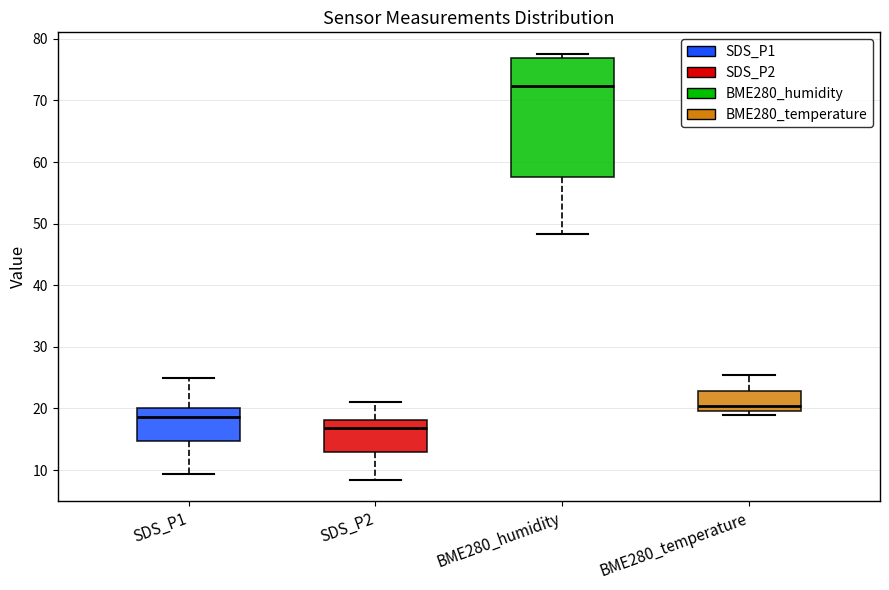

Reading left to right, transcribe this box plot: for each box, give where its median line is, the range the box spans, and where its two whiskers end, as read against the y-axis. The values are not printed on the chart, so give them approximately, as read against the axis.

SDS_P1: median 19, box 15 to 20, whiskers 9 to 25
SDS_P2: median 17, box 13 to 18, whiskers 8 to 21
BME280_humidity: median 72, box 57 to 77, whiskers 48 to 78
BME280_temperature: median 20 (just above the box's lower edge), box 20 to 23, whiskers 19 to 25